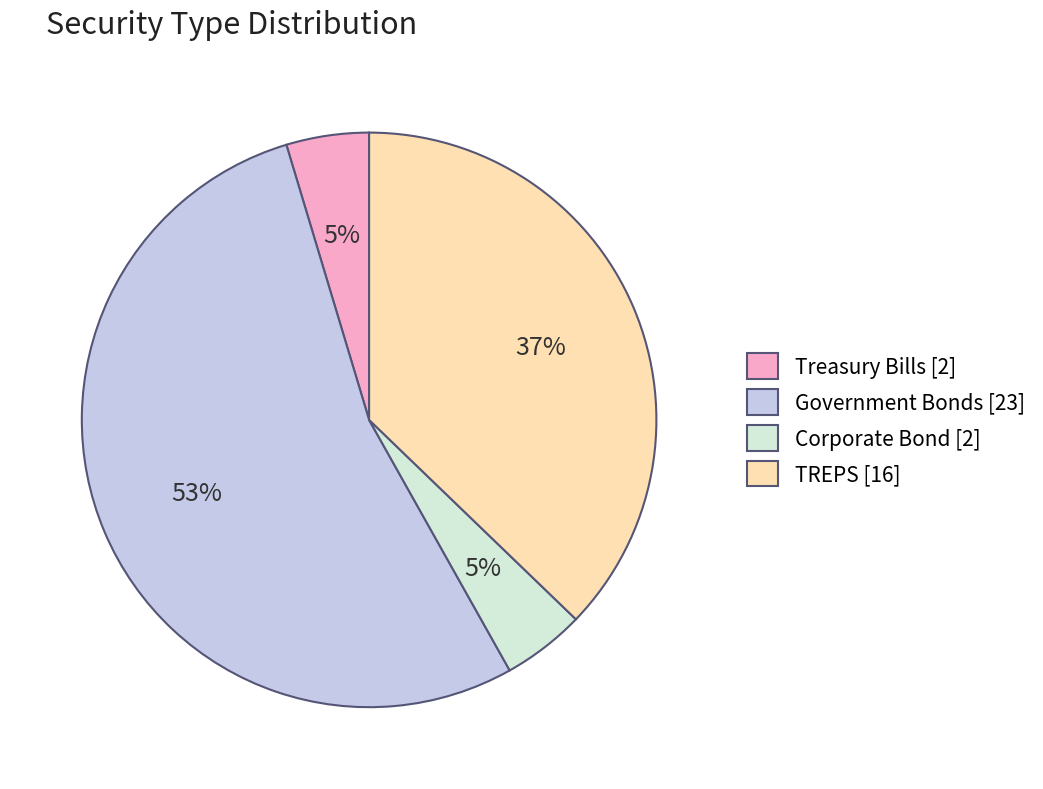

Which has a higher value, TREPS [16] or Treasury Bills [2]?

TREPS [16]